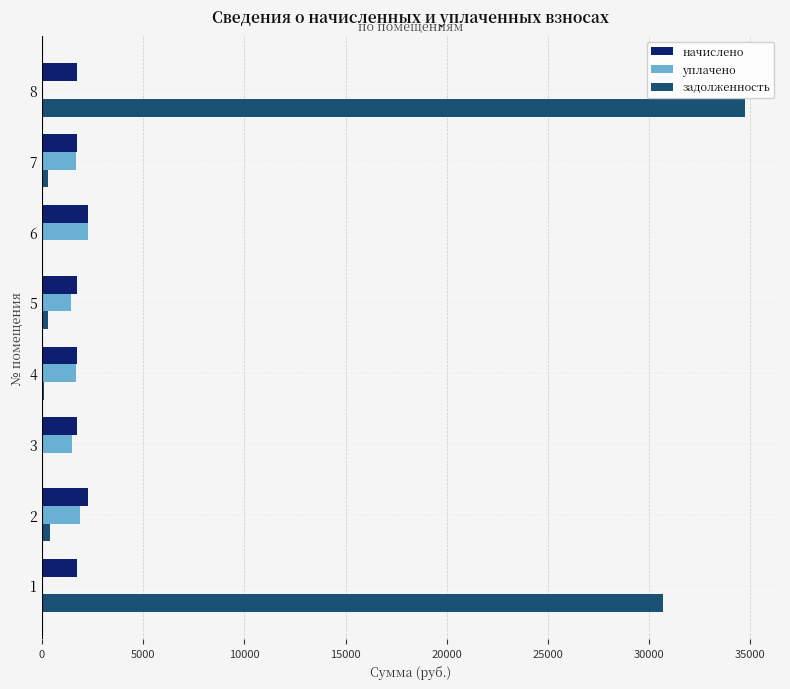

The value of уплачено at 1 is 0.0. True or false?

True